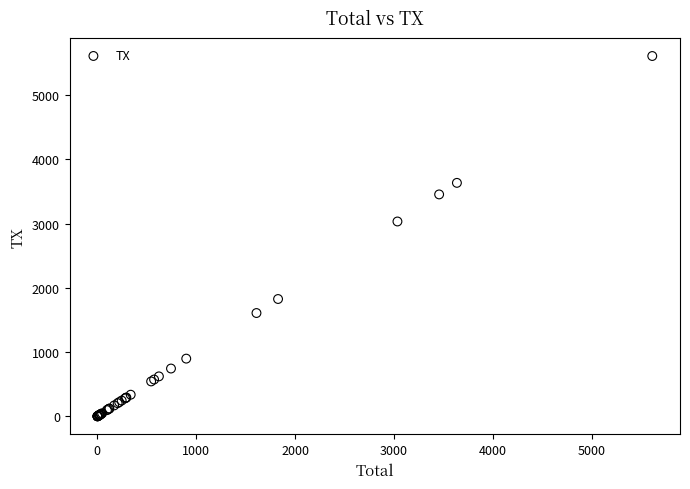

What Y value in the scatter plot is closest to 2806?

3035.1